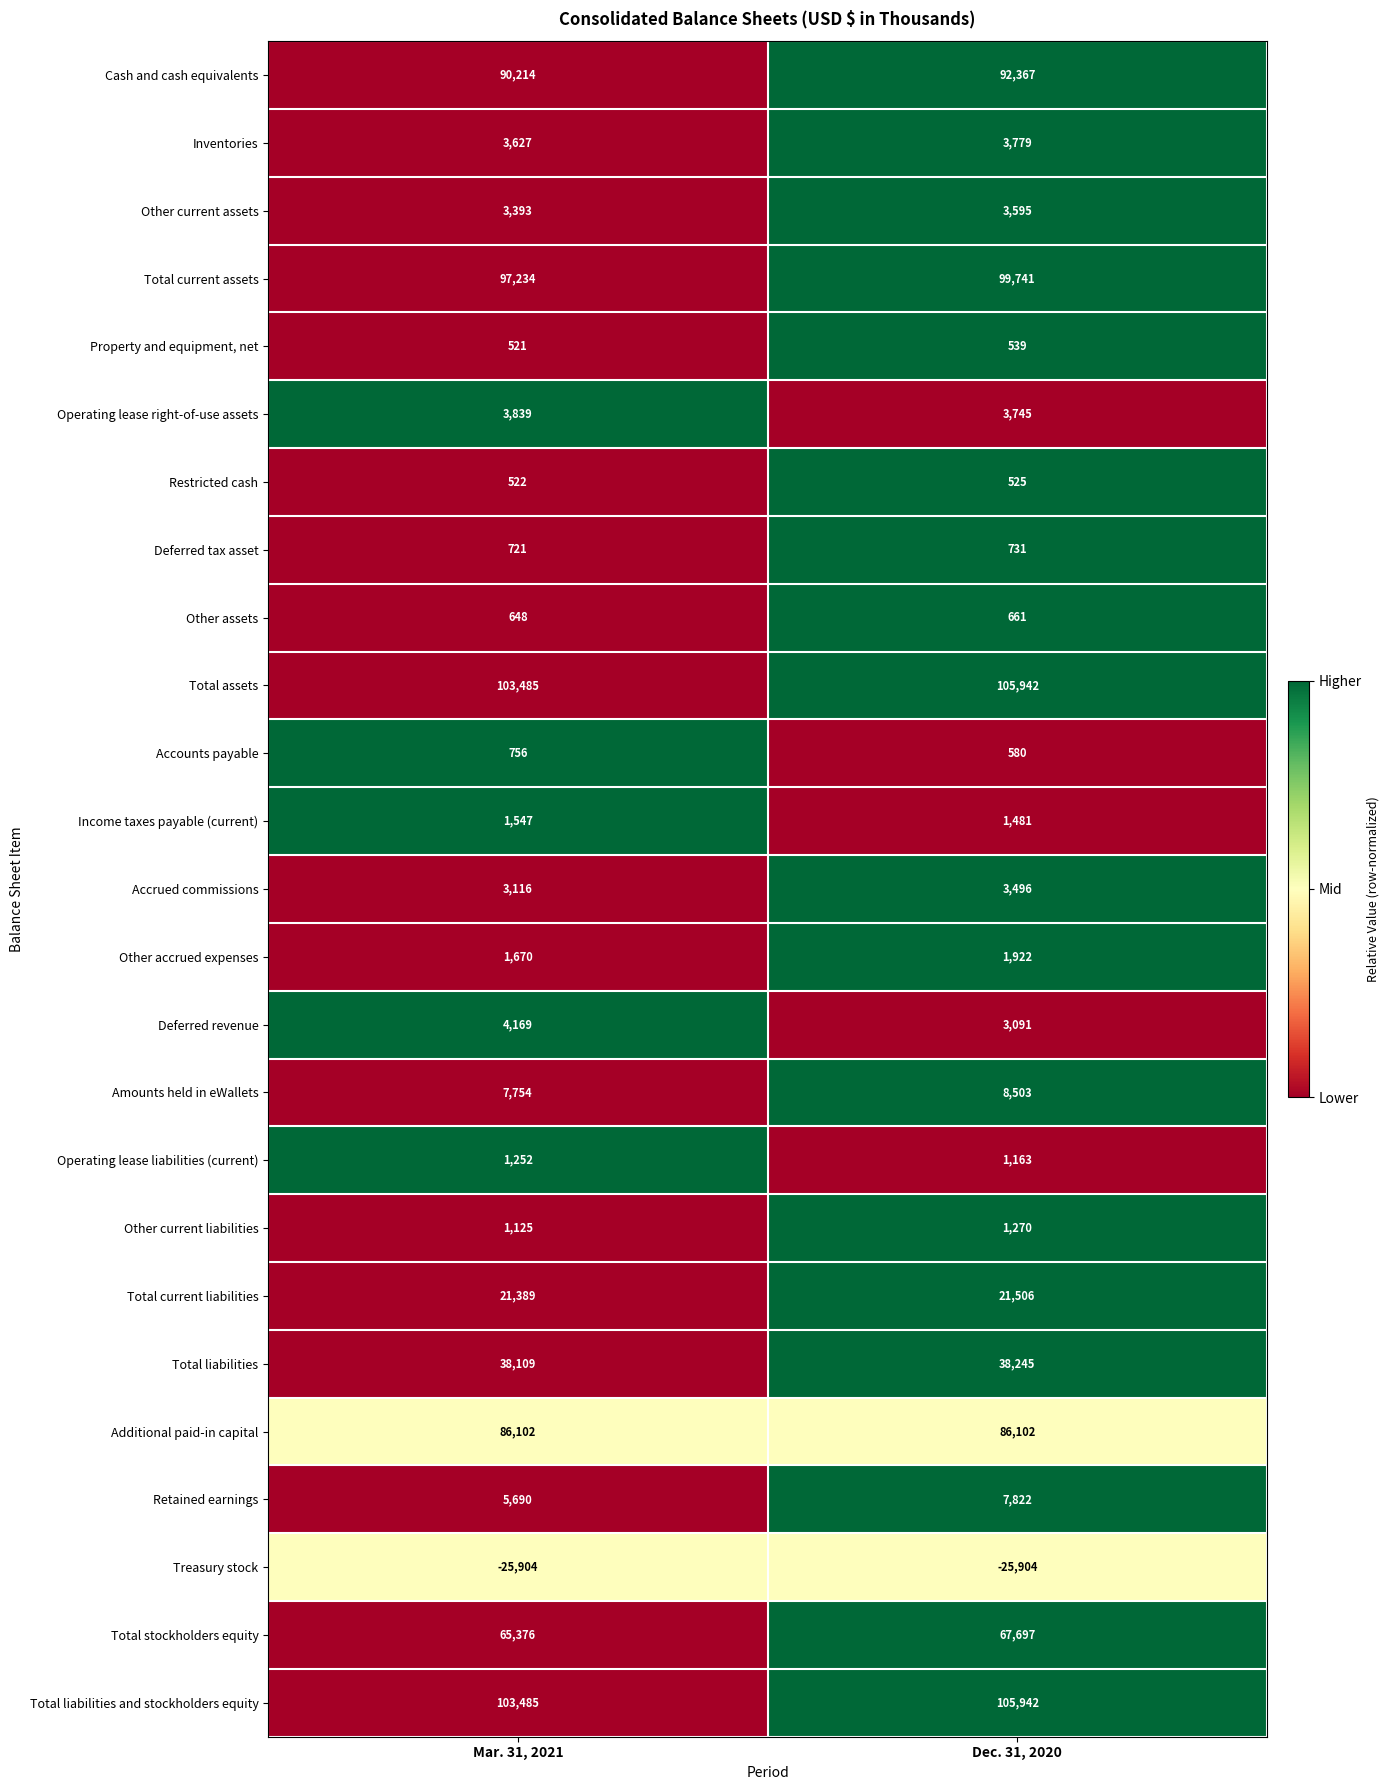

At which category does the chart reach its peak across all series?

Dec. 31, 2020